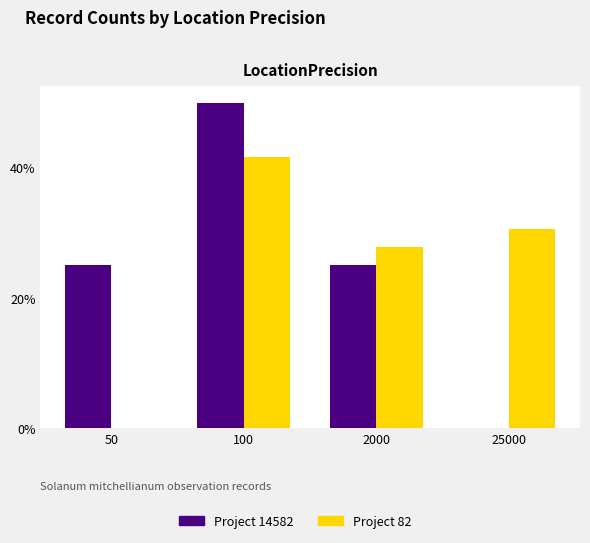

How many series are shown in this chart?

2